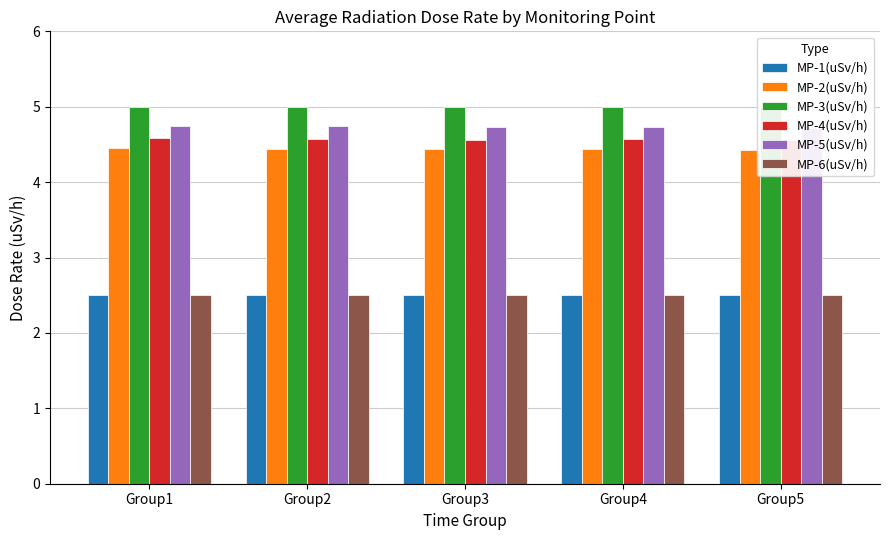

What is the sum of the MP-5(uSv/h) values at Group3 and Group4?

9.5